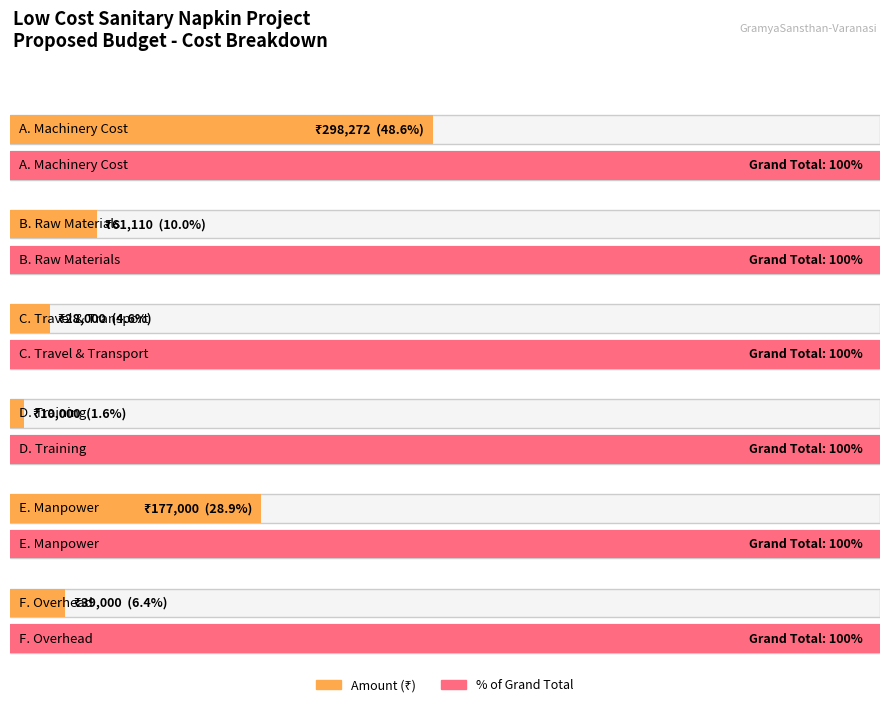

The Subtotals series shows 39000 at F. Overhead. True or false?

True